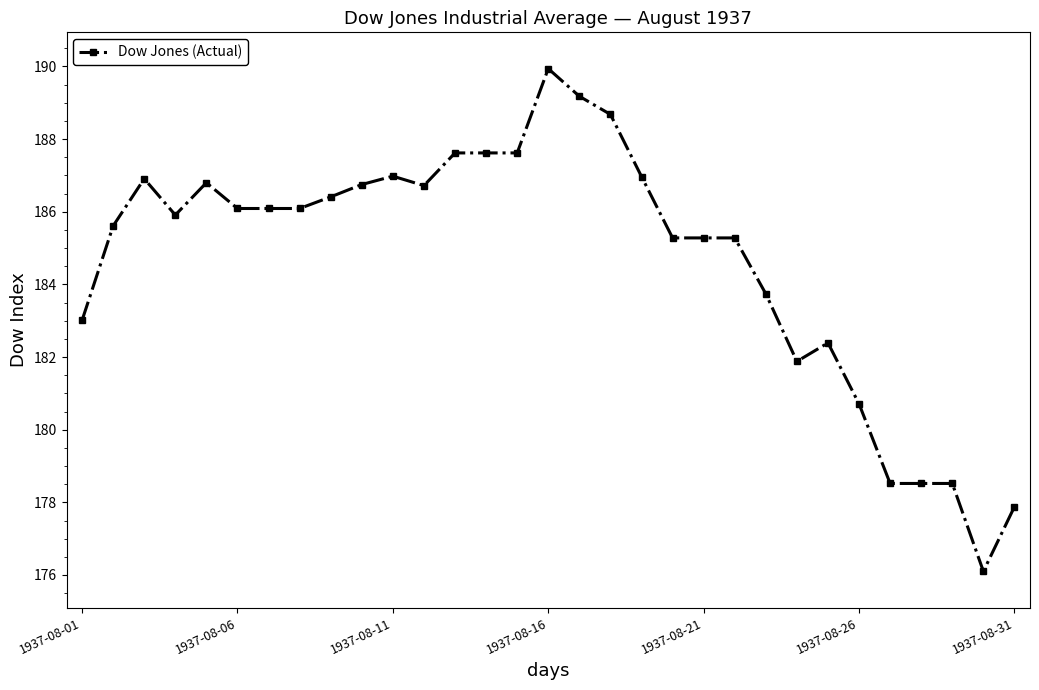

True or false: the data has more than 0 interior local peaks.

True